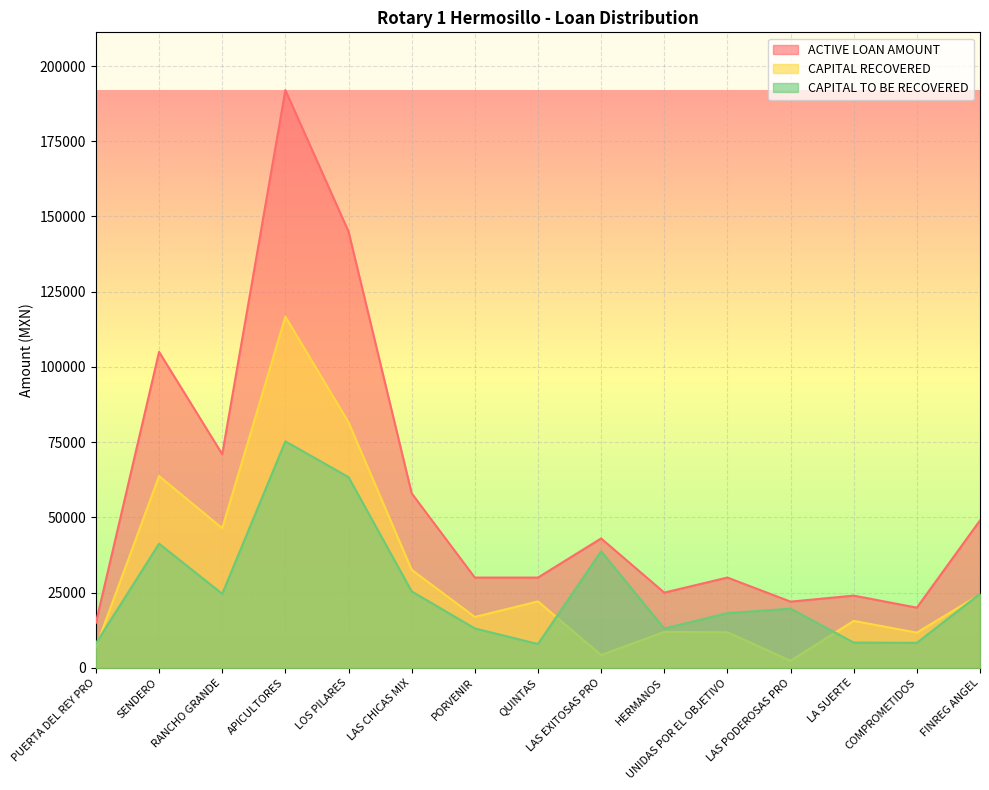

How many distinct data groups are displayed?

3